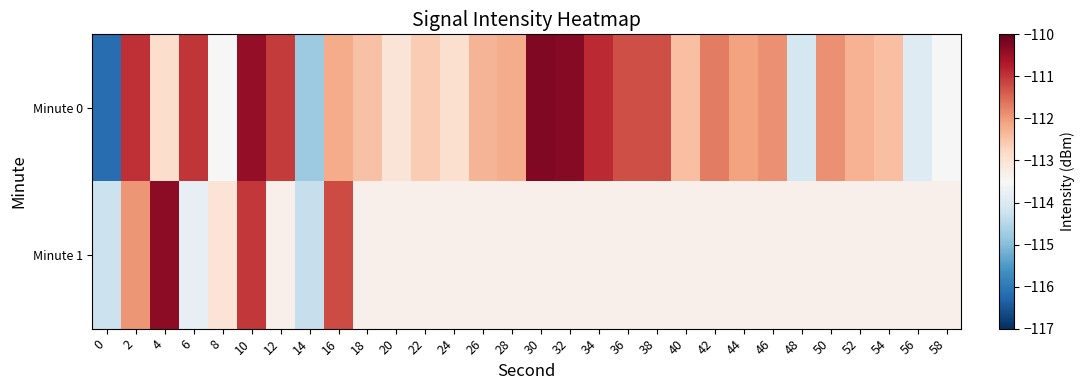

What is the total value across all series at 20?

-226.4